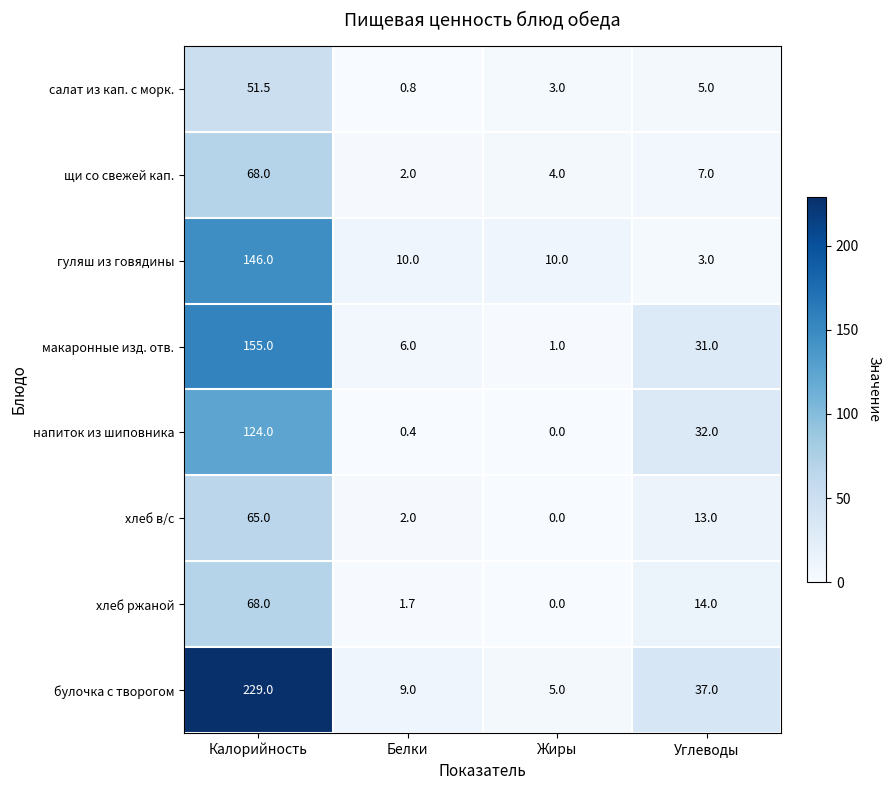

Between Белки and Жиры, which series saw the biggest shift?

макаронные изд. отв.